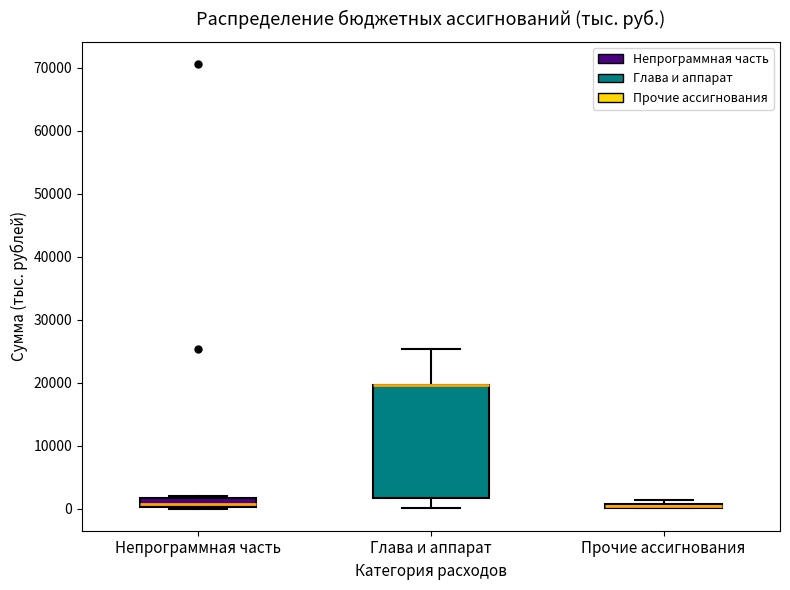

Where is the lower edge of the box for Непрограммная часть on the y-axis? The values are not printed on the chart, so give them approximately, as read against the axis.

0